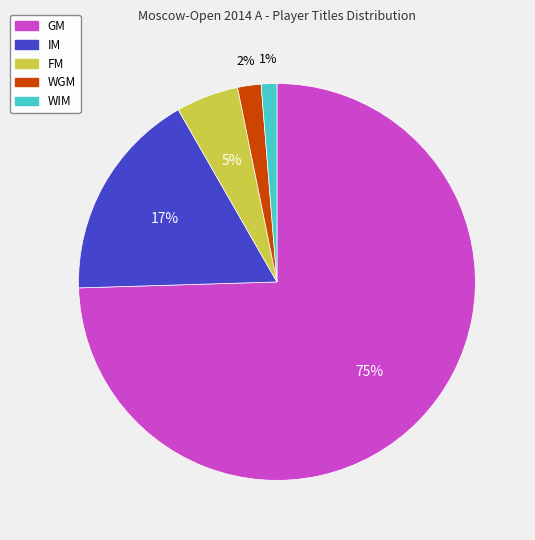

Which slice is the smallest?

WIM